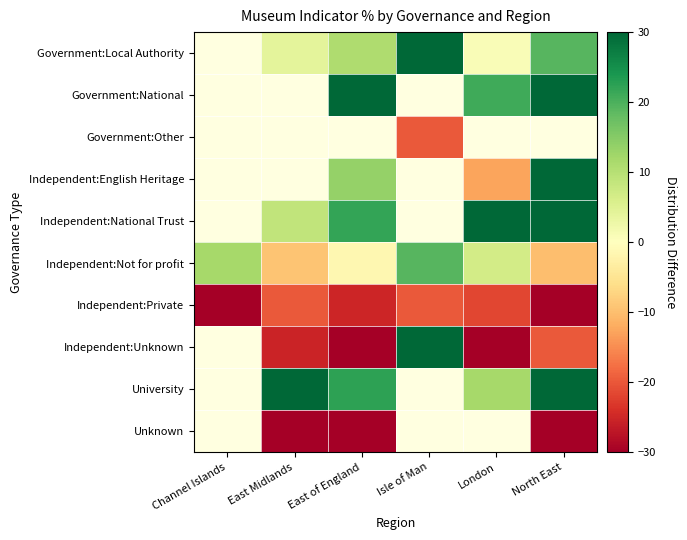

What is the lowest value of the Independent:Private series?

-44.9